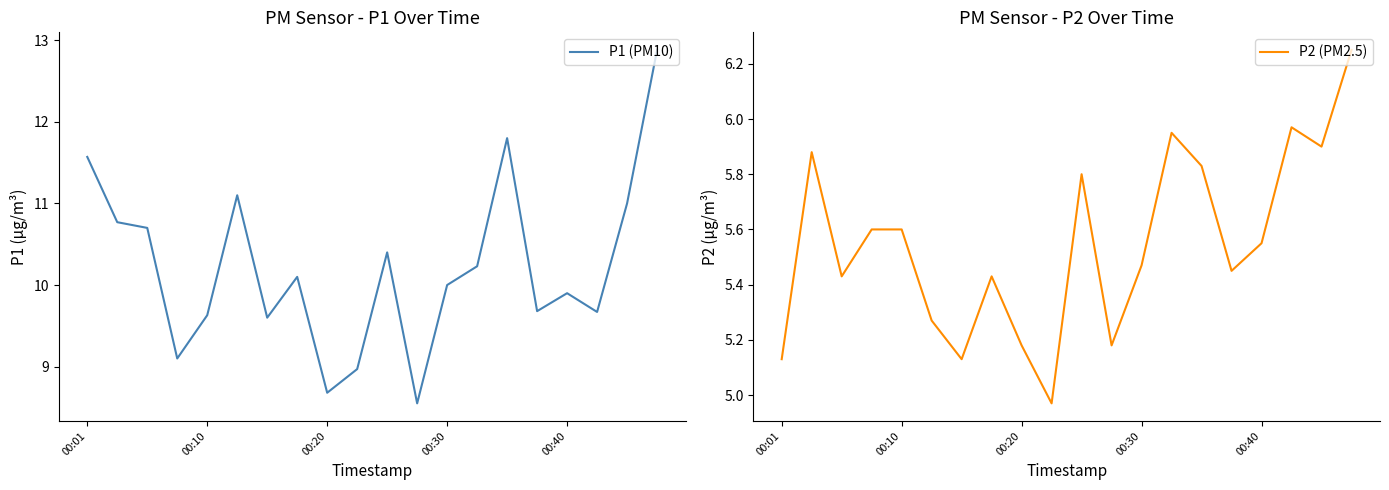

Which series has the largest range (max minus min)?

P1 (PM10)